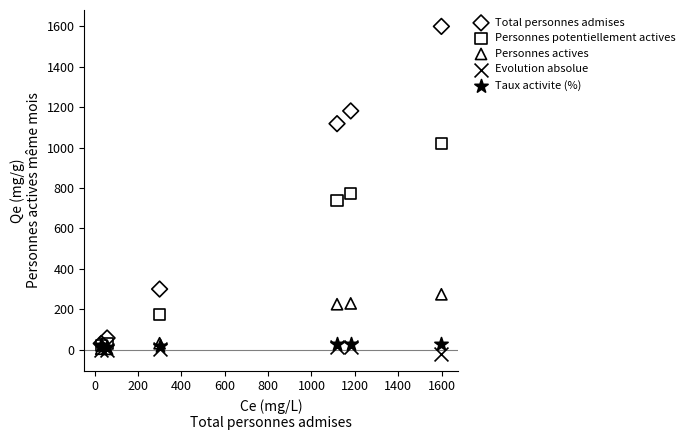

Which series contains the highest Y value?

Total personnes admises